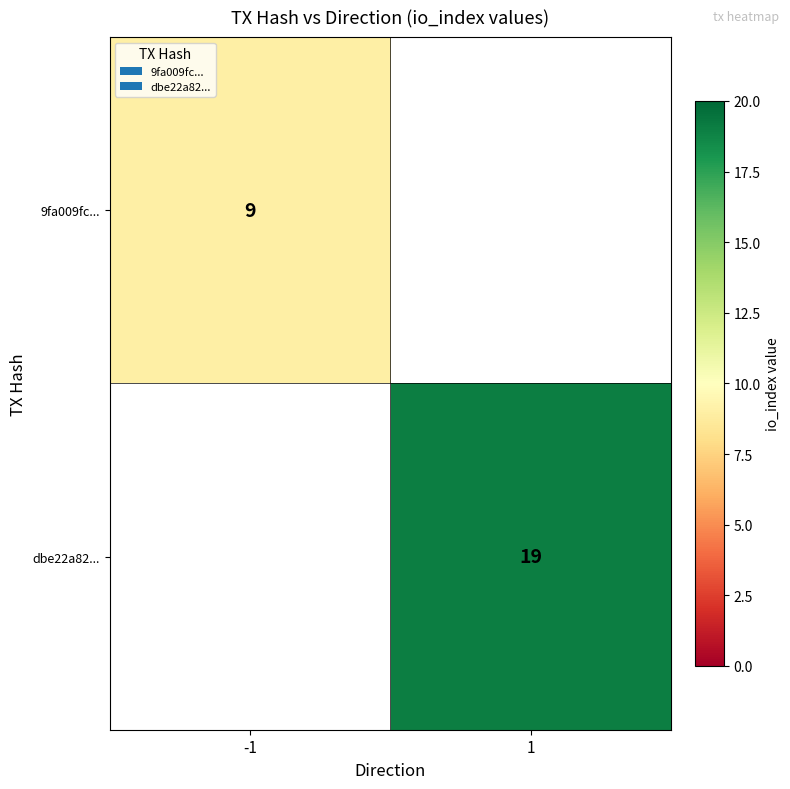

Is the value of dbe22a82... at 1 greater than the value of 9fa009fc... at -1?

Yes